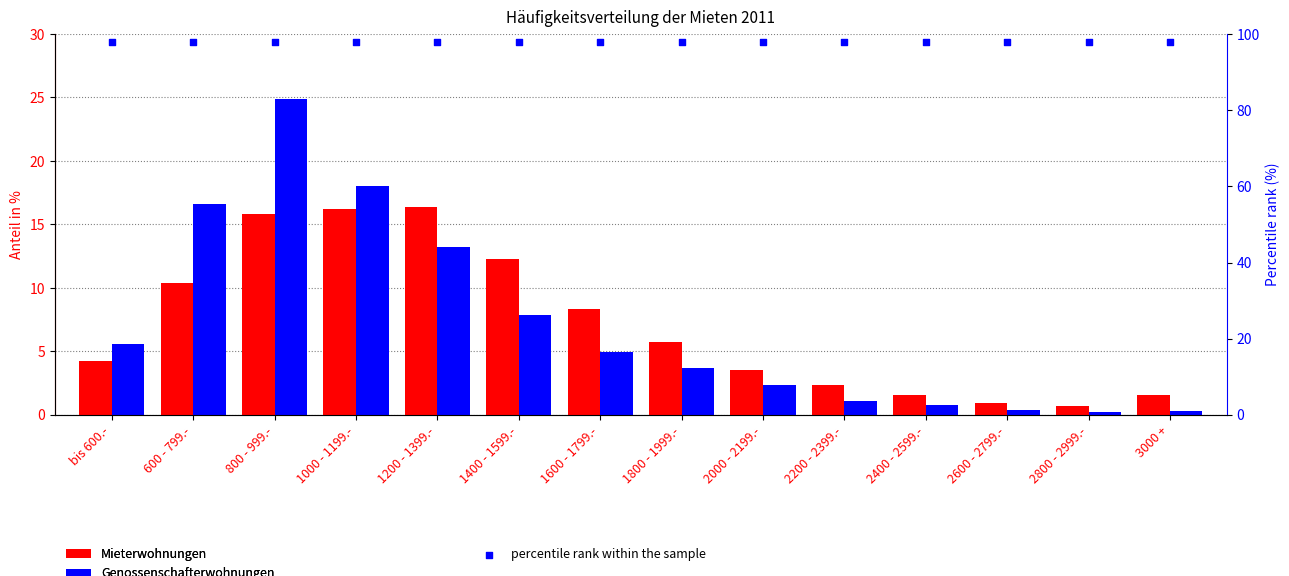

Is the value of Mieterwohnungen at 2000 - 2199.- greater than the value of Genossenschafterwohnungen at 1200 - 1399.-?

No